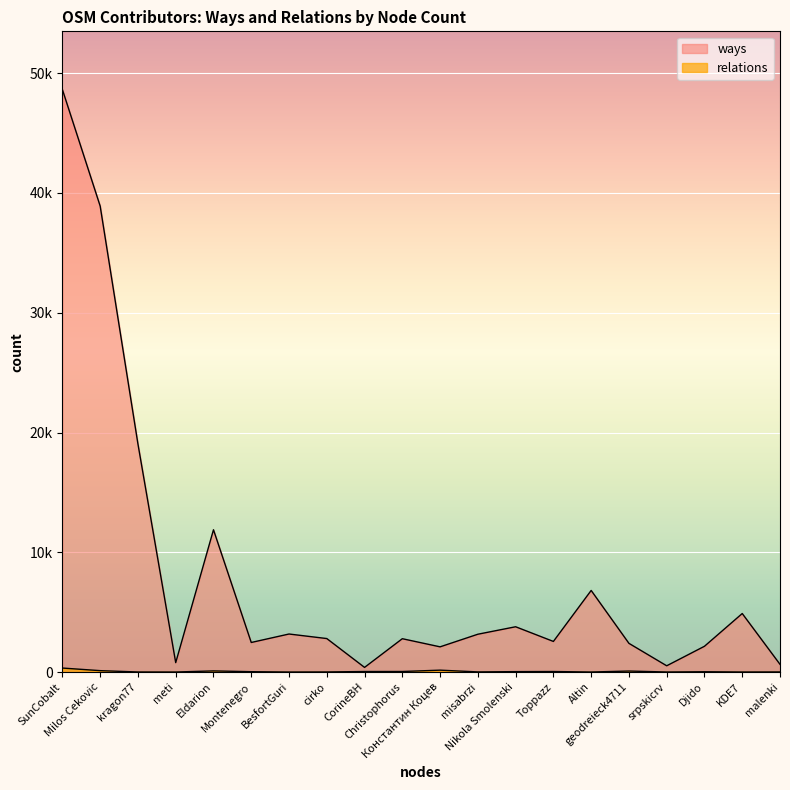

What is the approximate value of relations at cirko?

6